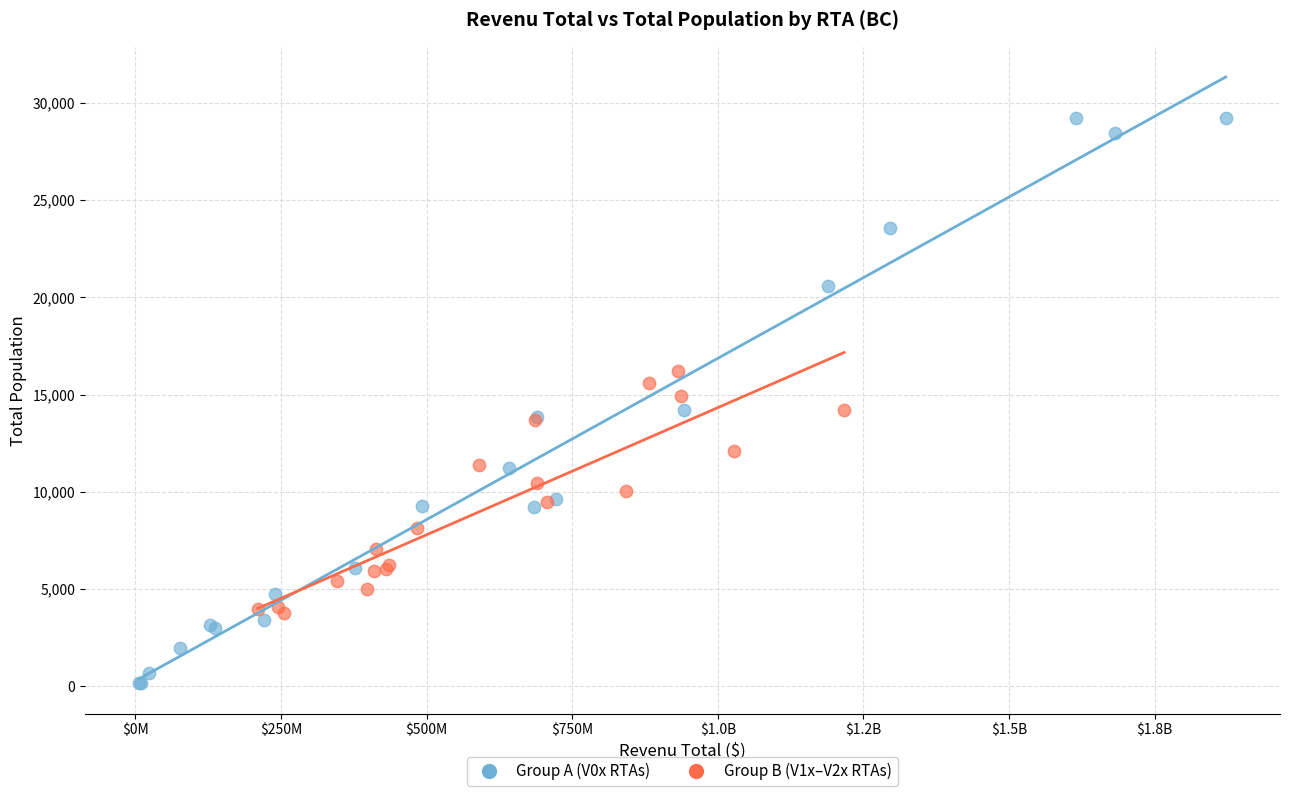

Which series has the largest Y range (max minus min)?

Group A (V0x RTAs)